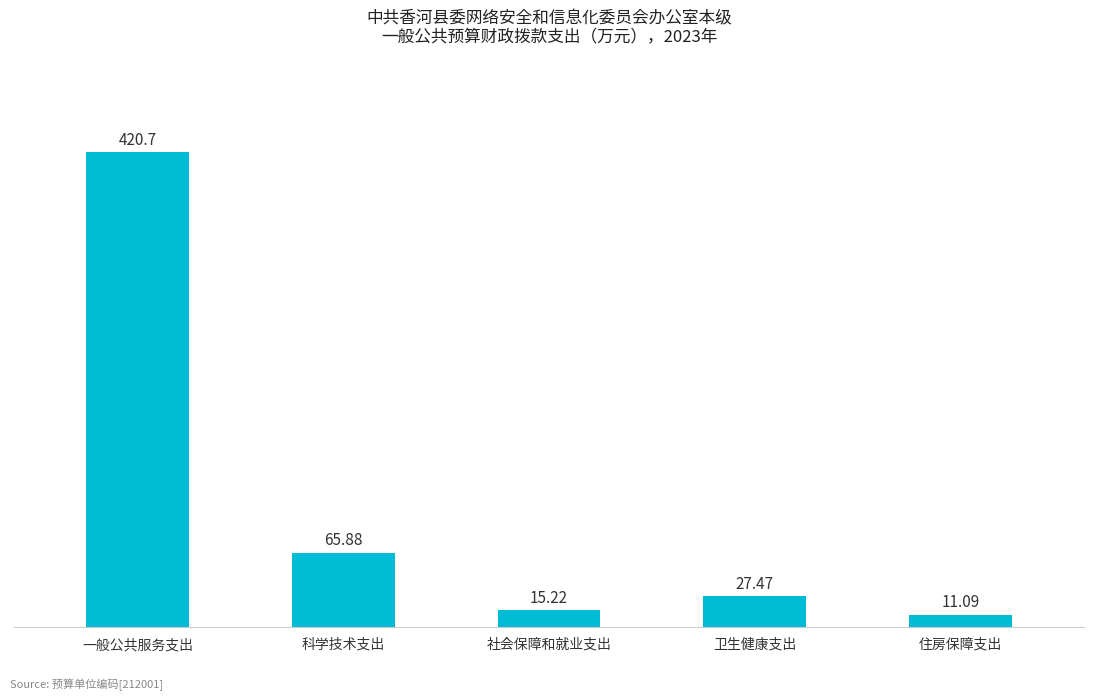

The chart shows a value of 91.5 at 科学技术支出. True or false?

False